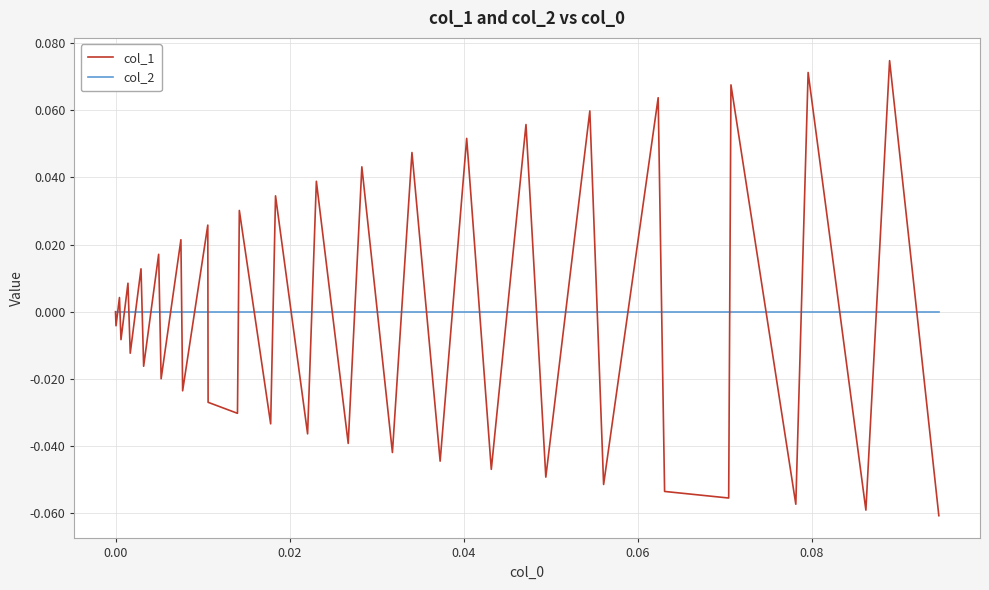

Which series has the widest spread of values?

col_1